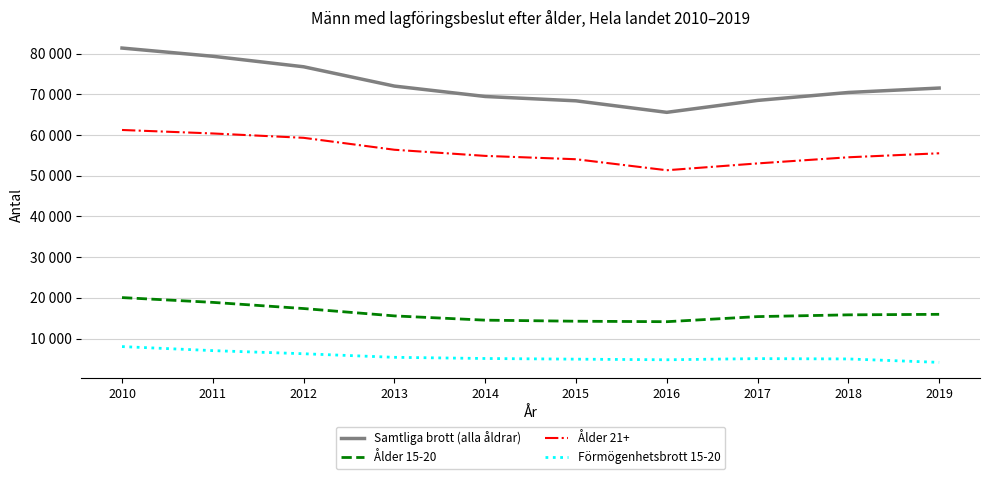

What is the difference between the maximum and minimum values in the Ålder 21+ series?

9884